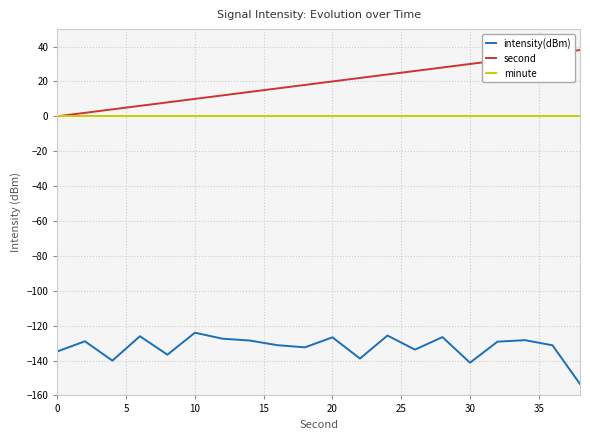

What are all the series names shown in the legend?

intensity(dBm), second, minute